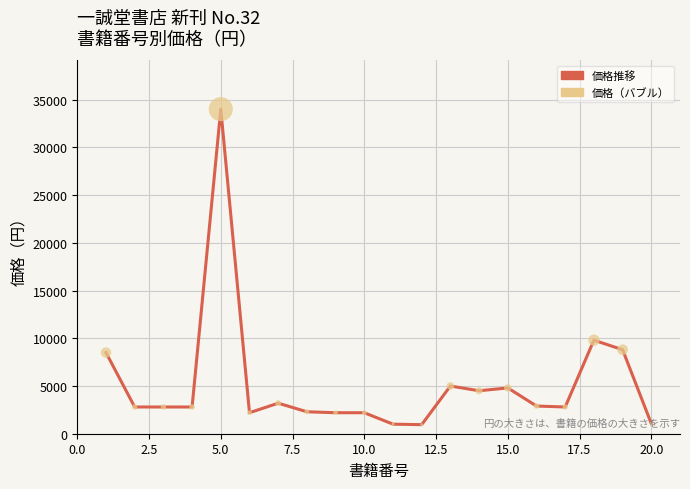

What is the maximum value shown in the chart?

34000